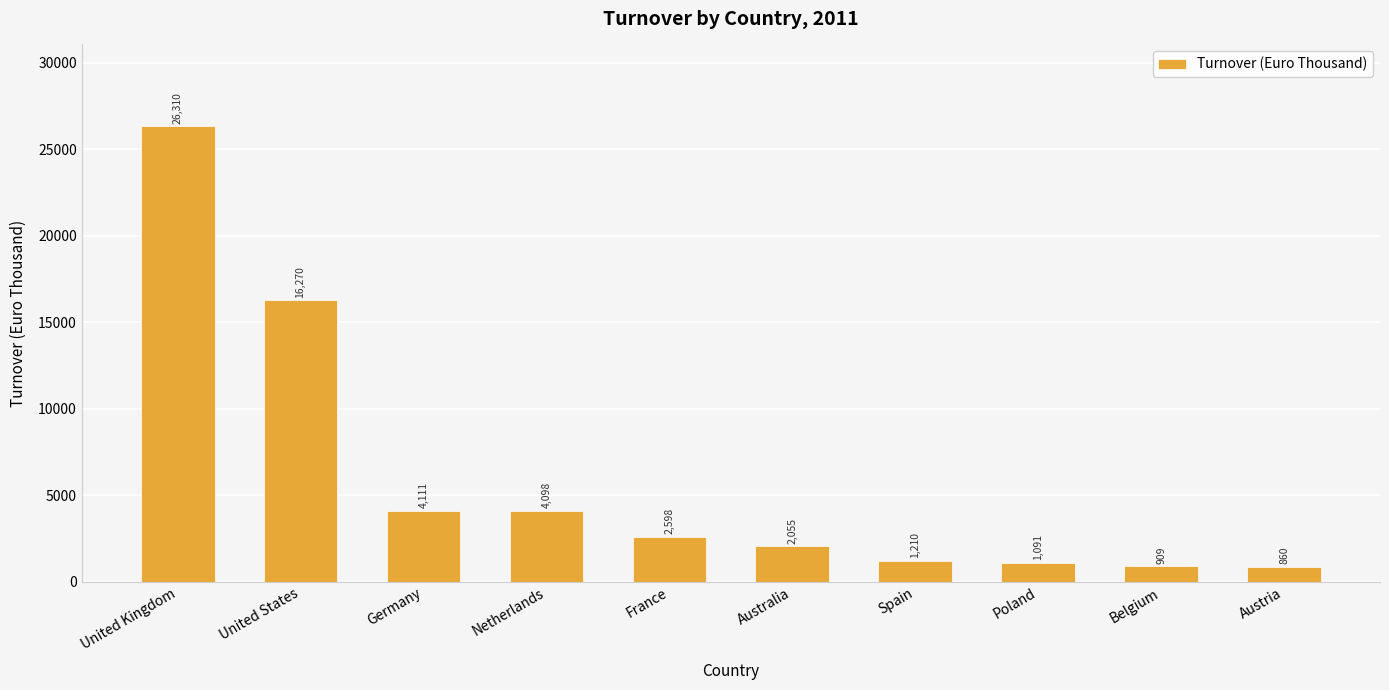

Reading right to left, list all the values displayed in this chart.

860	909	1091	1210	2055	2598	4098	4111	16270	26310